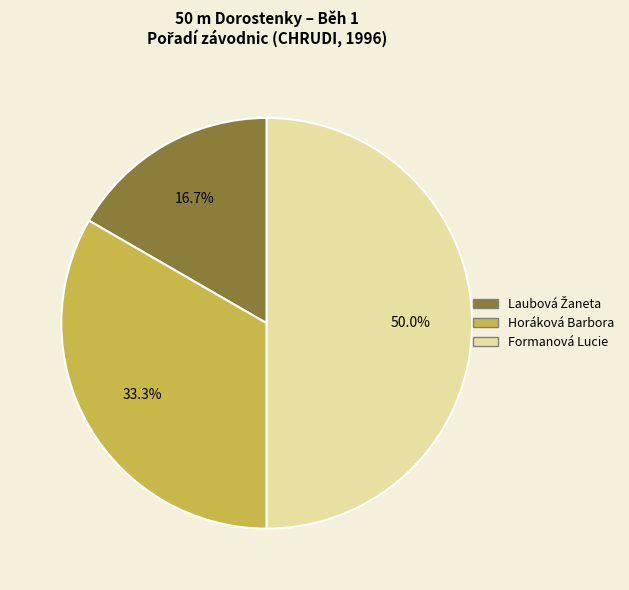

Which has a higher value, Horáková Barbora or Formanová Lucie?

Formanová Lucie